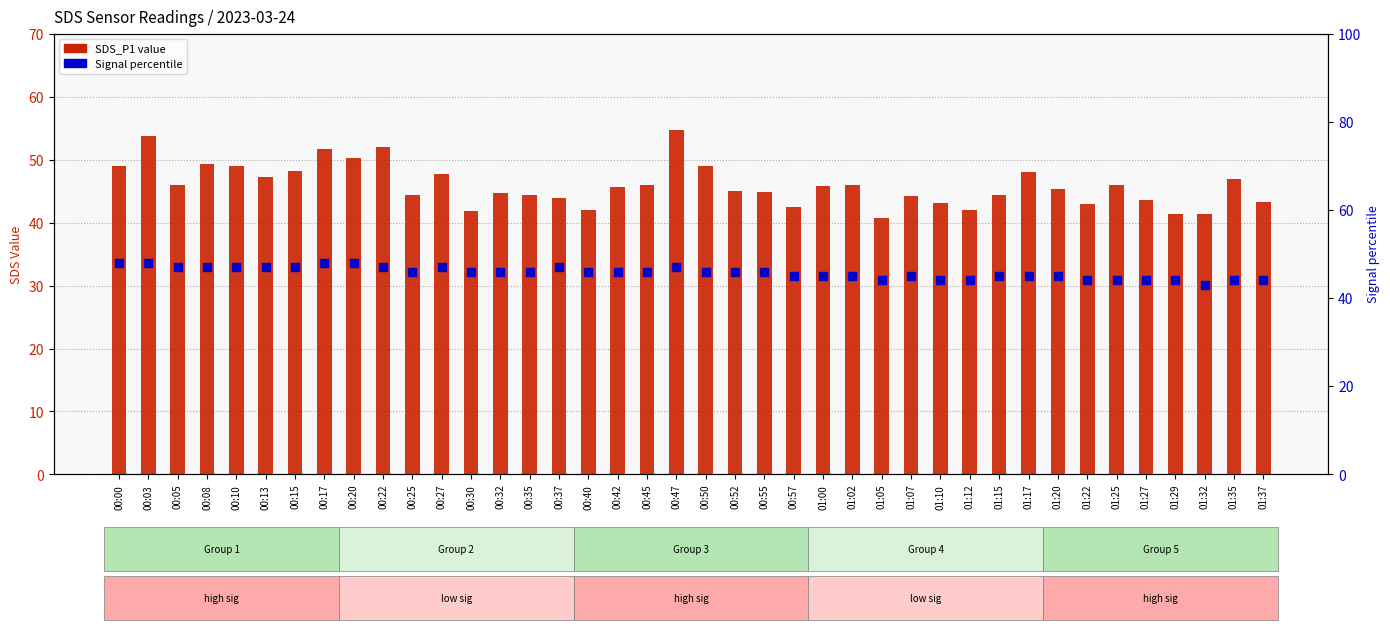

What is the total value across all series at 00:30?

87.8